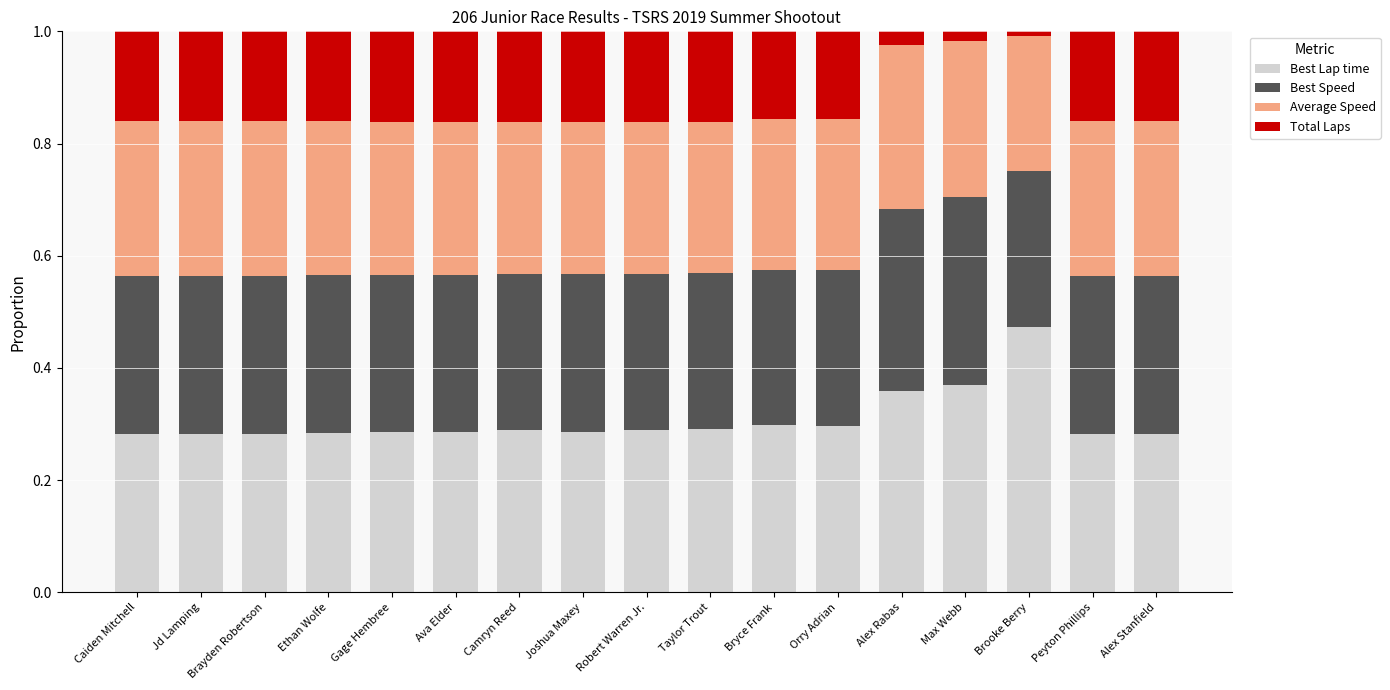

What is the total value across all series at Orry Adrian?

1.0